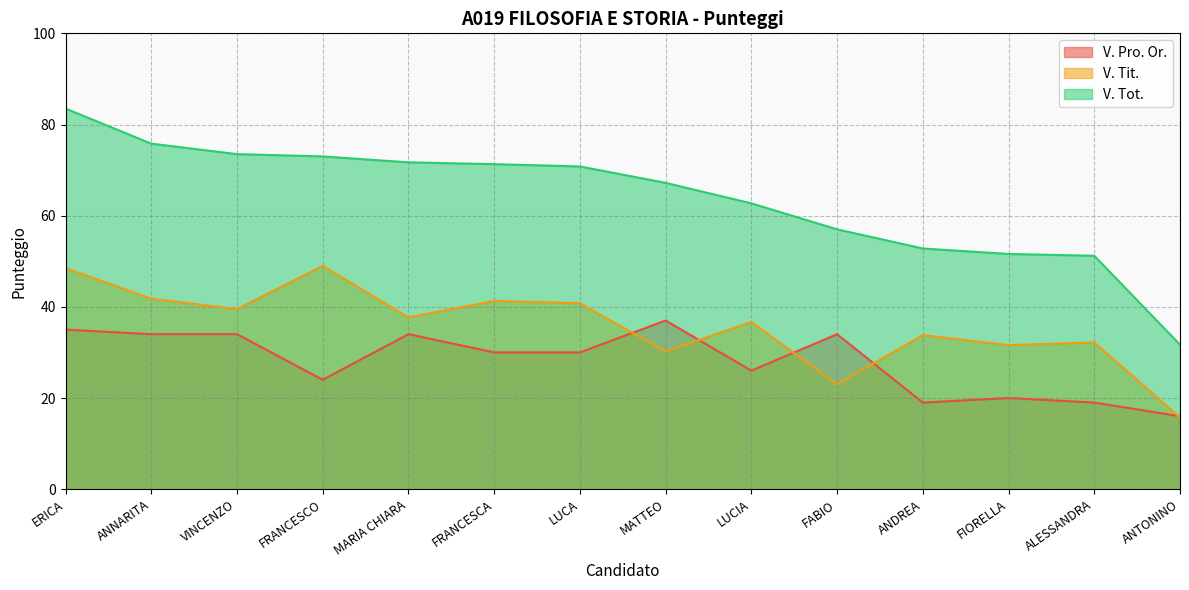

What is the average value of the V. Tit. series?

35.8